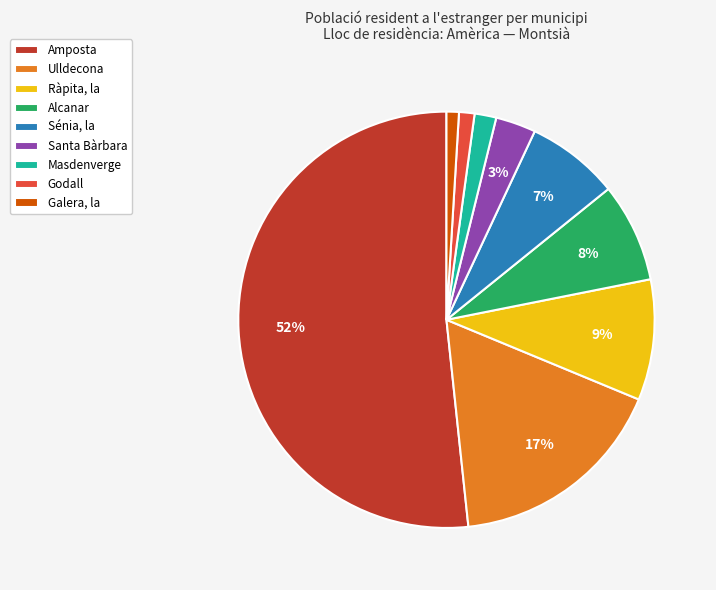

To the nearest percent, what is the difference between the Santa Bàrbara and Masdenverge slice percentages?

1%